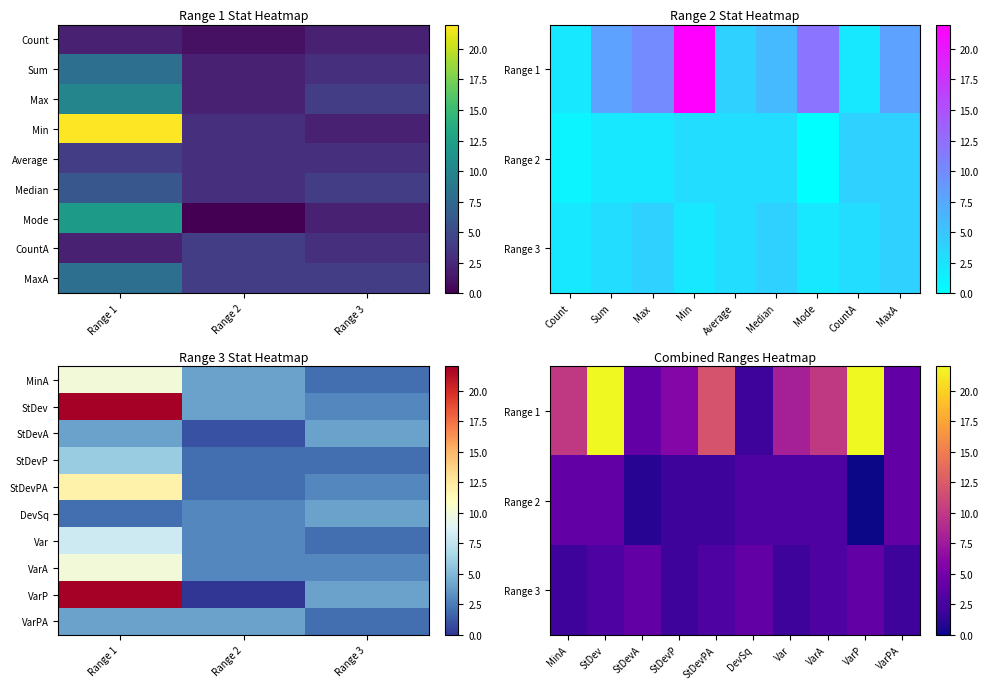

The Min series shows 0 at 0. True or false?

True